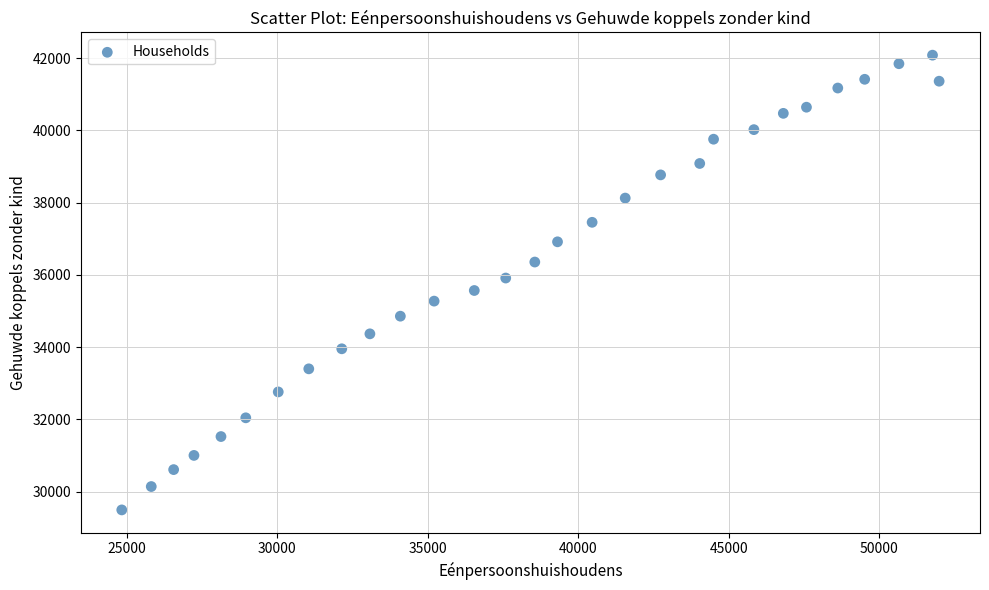

What is the range of X values (max minus min)?

27163